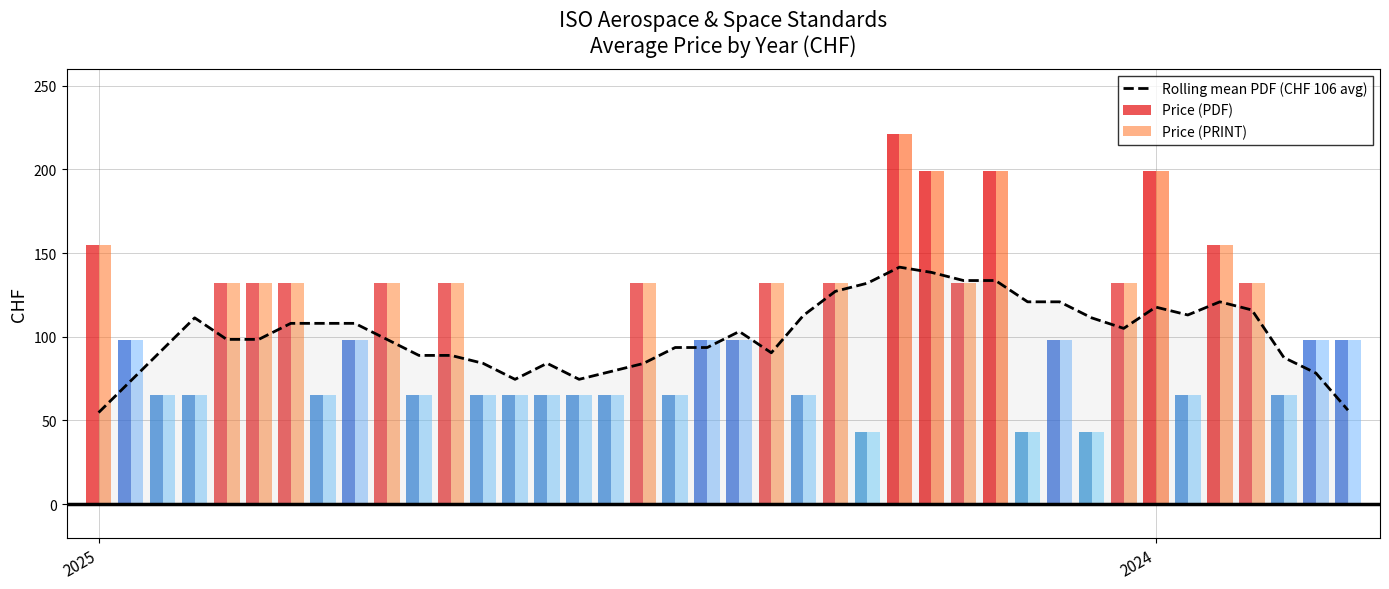

How many data points does each series have?

40